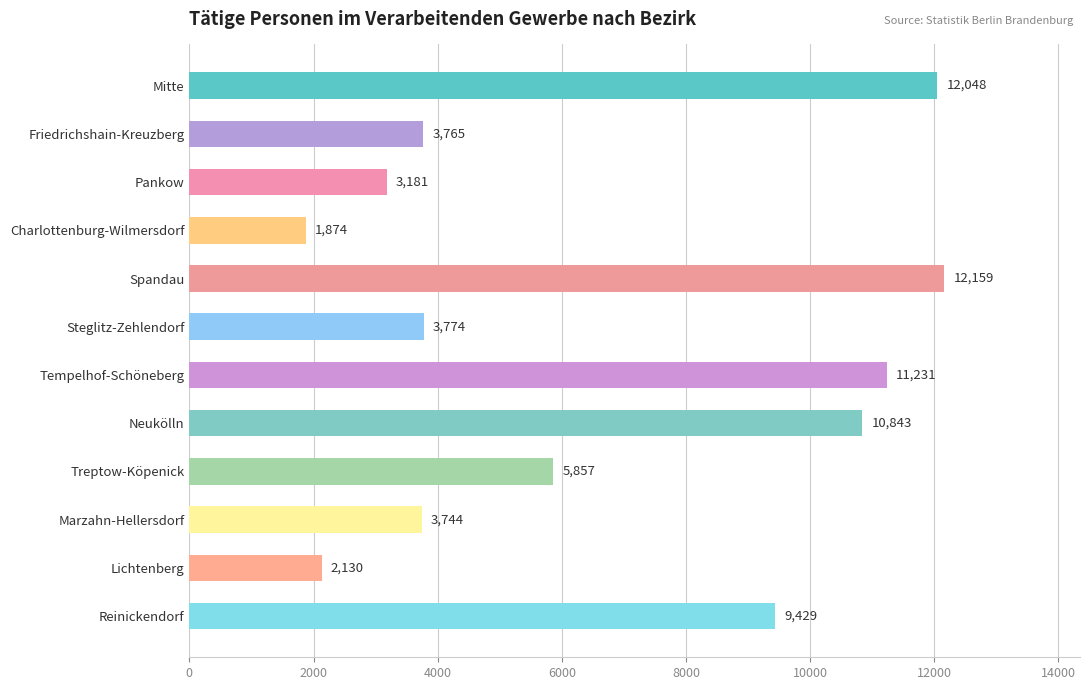

How many data points does each series have?

12